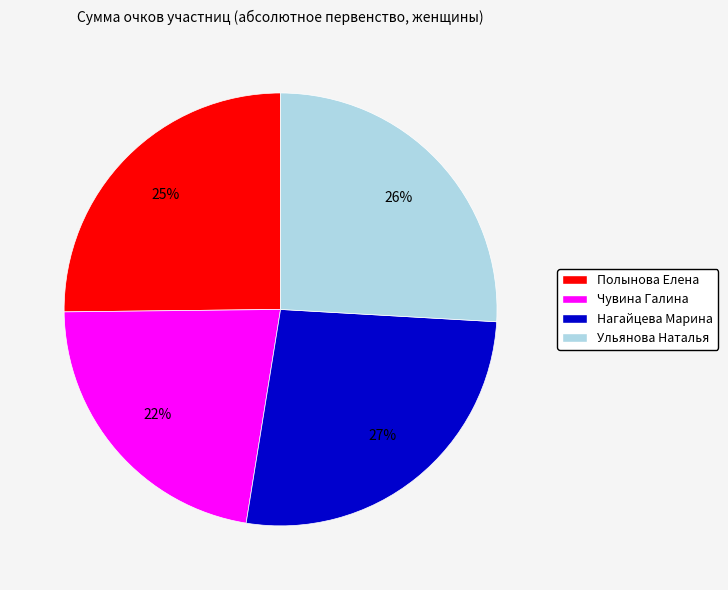

What is the smallest slice in the pie chart?

Чувина Галина